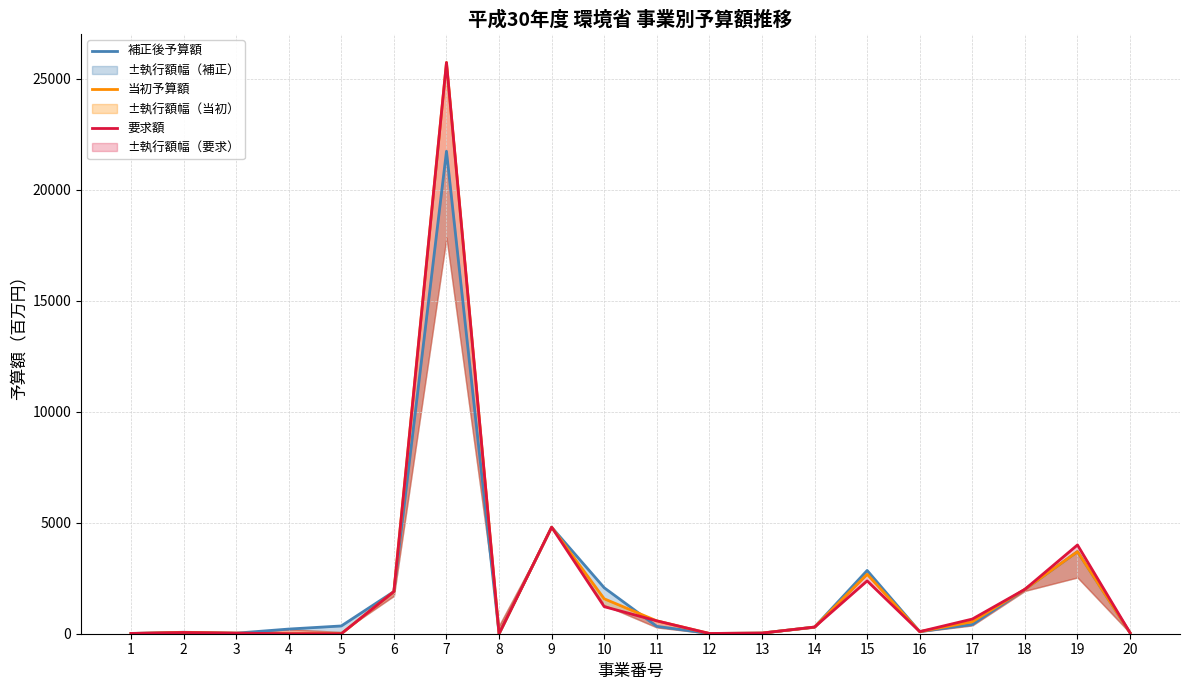

Reading left to right, list all the values displayed in this chart.

補正後予算額: 1=11.2	2=66.3	3=25.9	4=210.0	5=350.0	6=1900.0	7=21740.0	8=0.0	9=4800.0	10=2070.0	11=332.0	12=10.6	13=28.8	14=300.0	15=2850.0	16=95.0	17=414.3	18=2000.0	19=3700.0	20=42.9
当初予算額: 1=9.9	2=59.8	3=25.9	4=0.0	5=0.0	6=1900.0	7=25740.0	8=0.0	9=4800.0	10=1573.0	11=580.0	12=11.1	13=28.8	14=300.0	15=2680.1	16=95.0	17=539.6	18=2000.0	19=3700.0	20=42.5
要求額: 1=13.9	2=55.0	3=25.9	4=0.0	5=0.0	6=1900.0	7=25740.0	8=0.0	9=4800.0	10=1219.0	11=580.0	12=12.1	13=28.8	14=300.0	15=2380.1	16=95.0	17=660.7	18=2000.0	19=4000.0	20=39.7